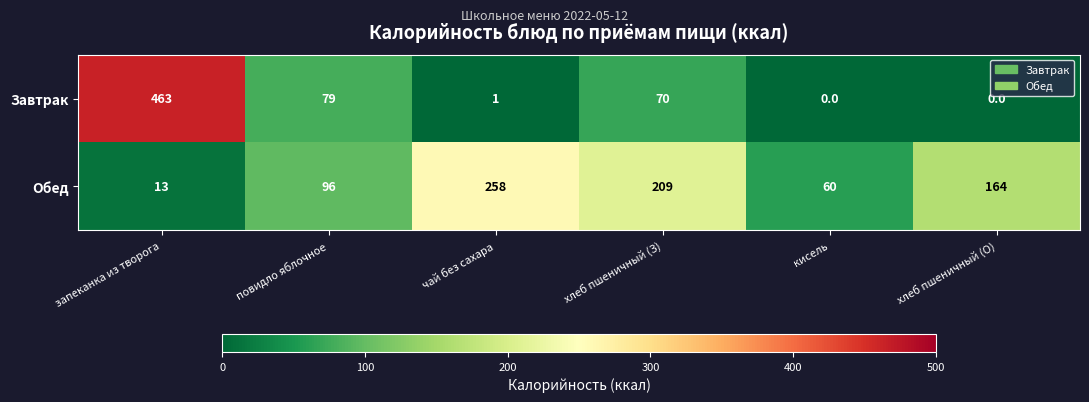

Rank the series by their maximum value, from highest to lowest.

Завтрак, Обед